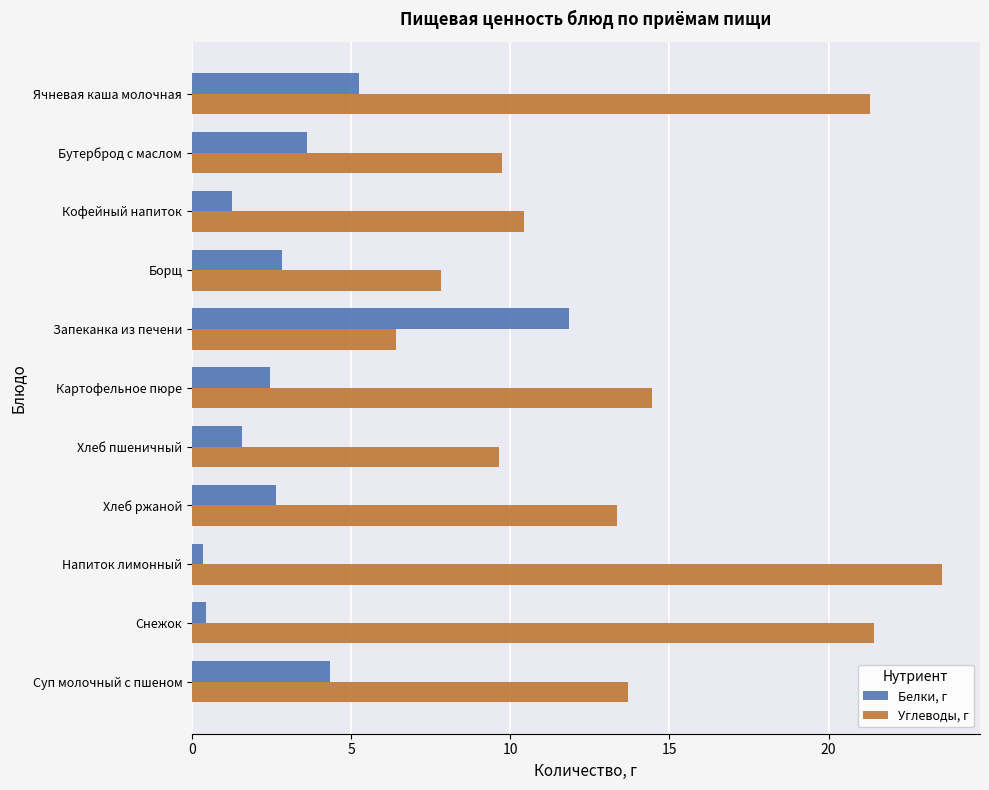

Is the value of Белки, г at Хлеб ржаной greater than the value of Углеводы, г at Хлеб пшеничный?

No